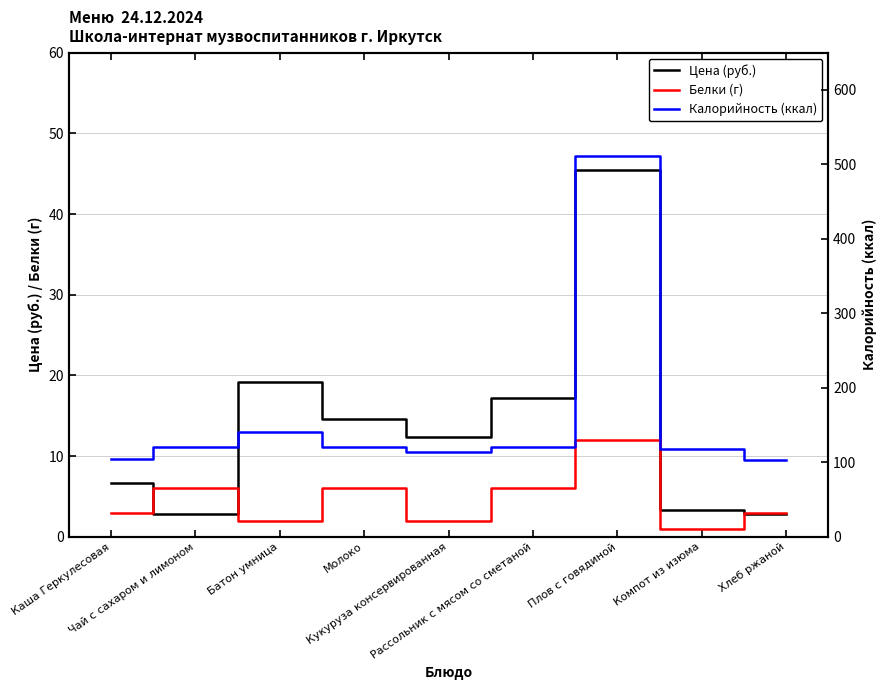

The Цена (руб.) series shows 3.3 at Кукуруза консервированная. True or false?

False